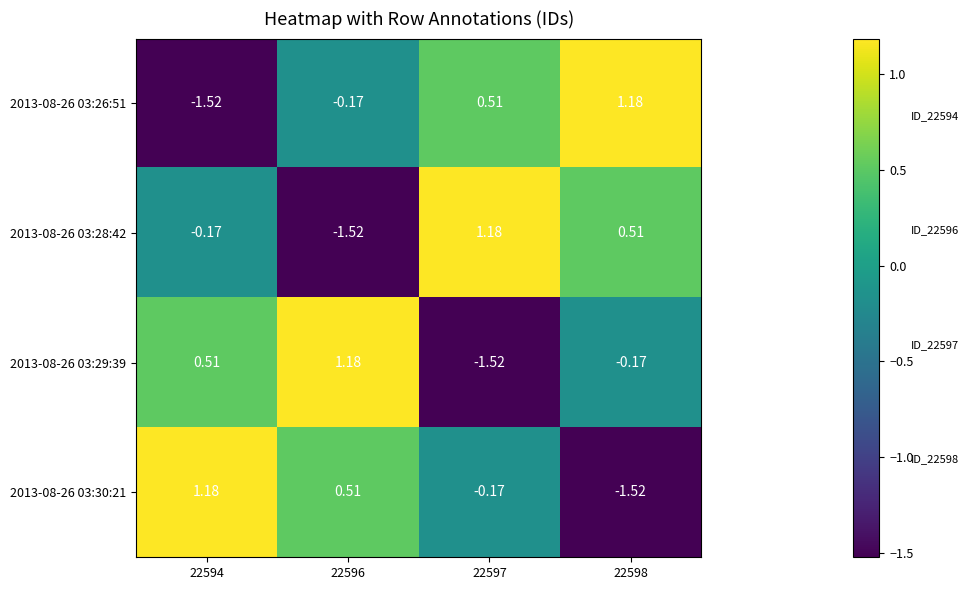

How many values in the 2013-08-26 03:26:51 series exceed 0?

2